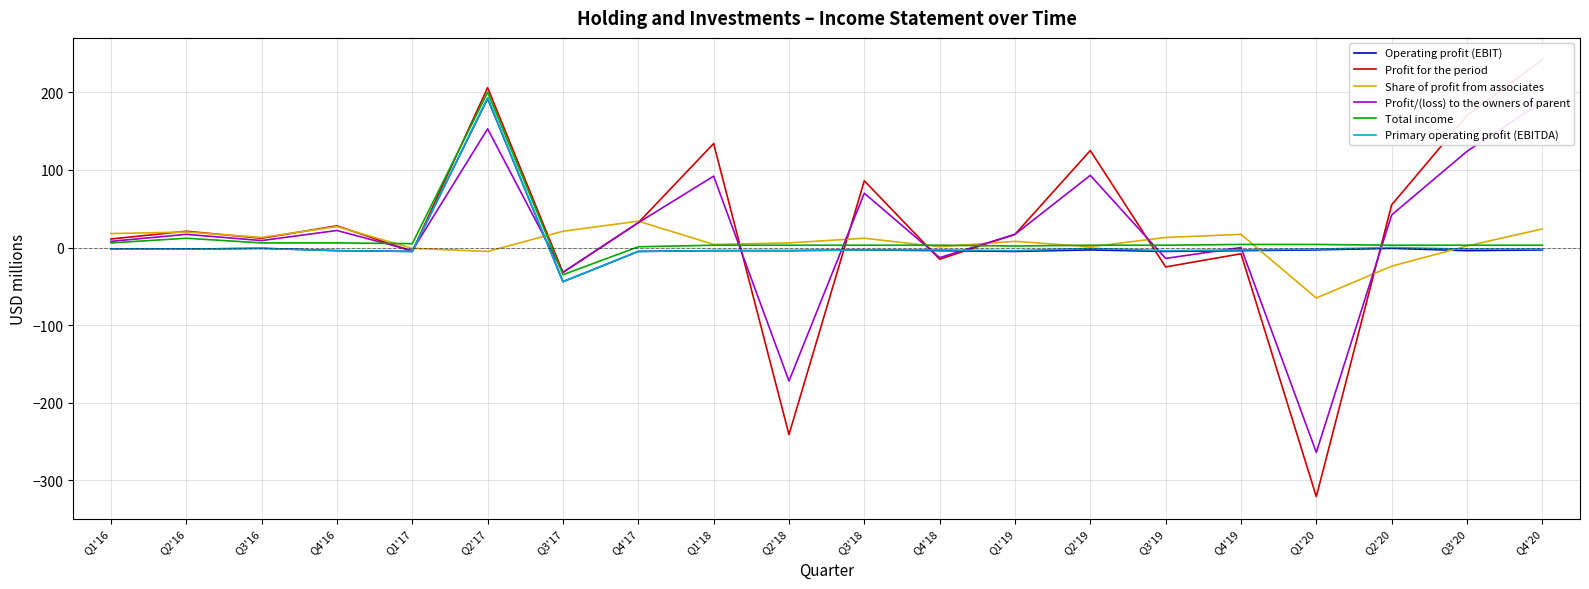

How many intersections are there between Share of profit from associates and Total income?

8